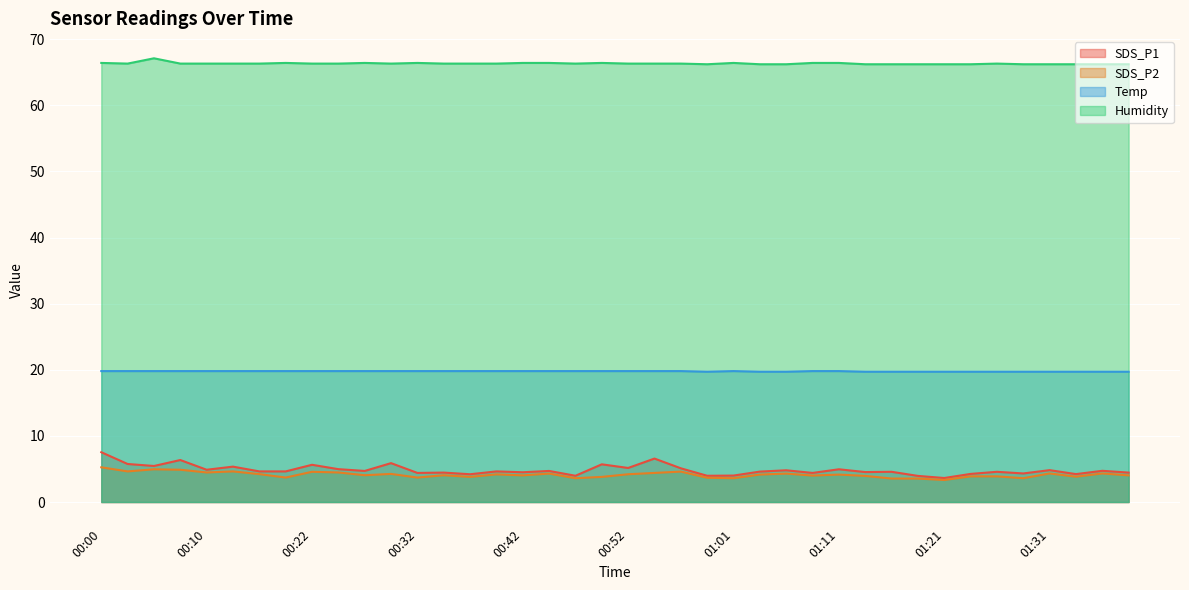

What is the sum of all SDS_P1 values?

193.9